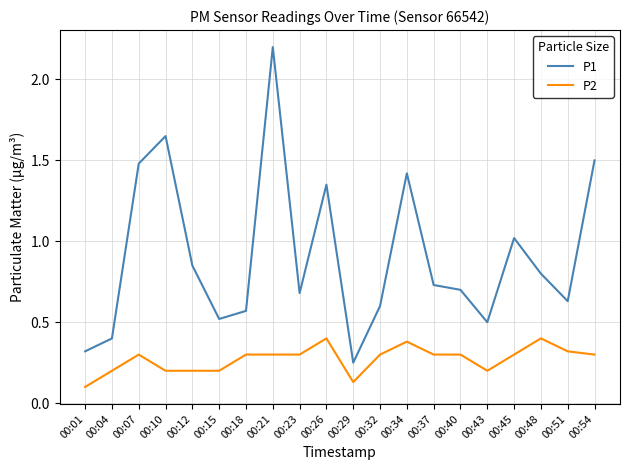

The value of P1 at 00:43 is 0.7. True or false?

False